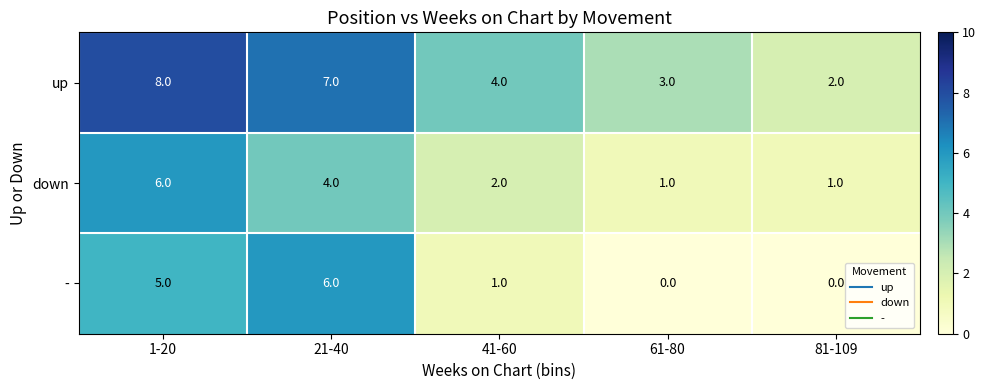

Where does the - series first go above 1?

1-20